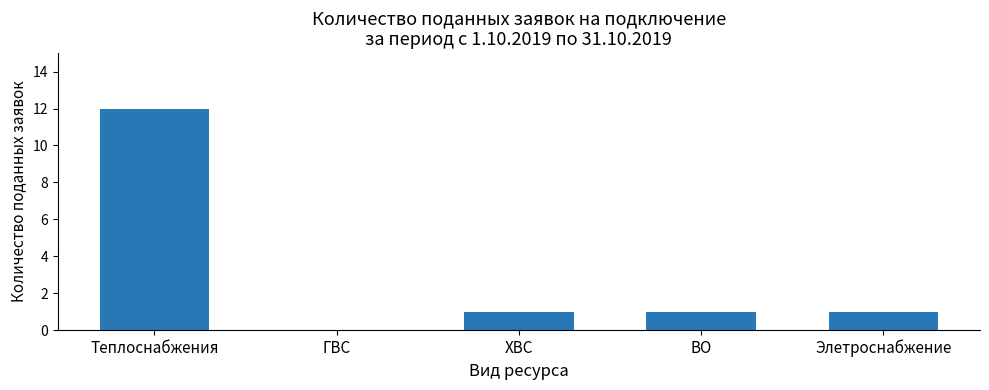

What is the maximum value shown in the chart?

12